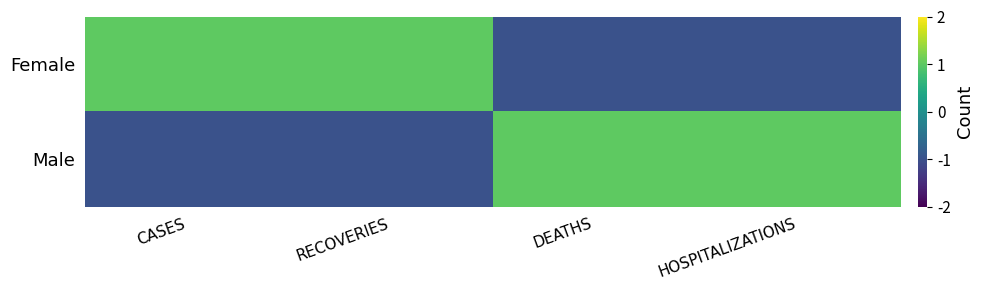

Reading right to left, list all the values displayed in this chart.

Female: HOSPITALIZATIONS=-1	DEATHS=-1	RECOVERIES=1	CASES=1
Male: HOSPITALIZATIONS=1	DEATHS=1	RECOVERIES=-1	CASES=-1